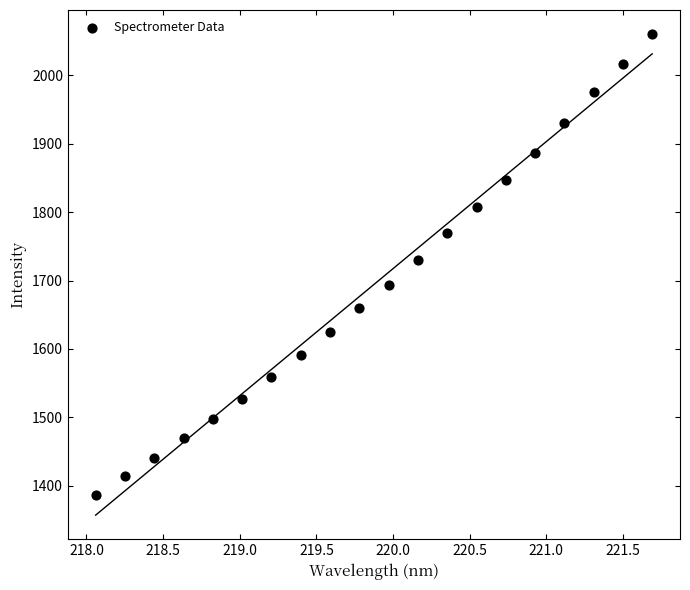

What is the range of X values (max minus min)?

3.6